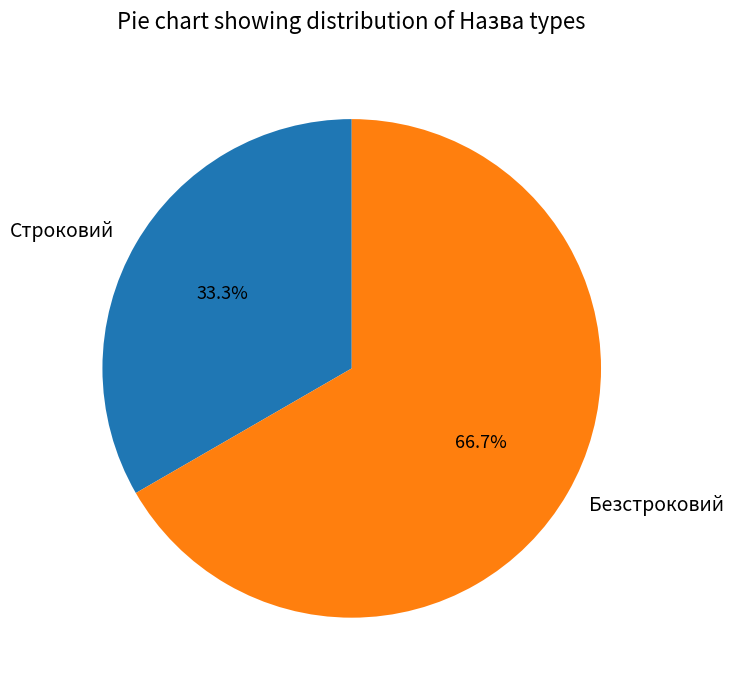

To the nearest percent, what is the difference between the largest and smallest slice percentages?

33%